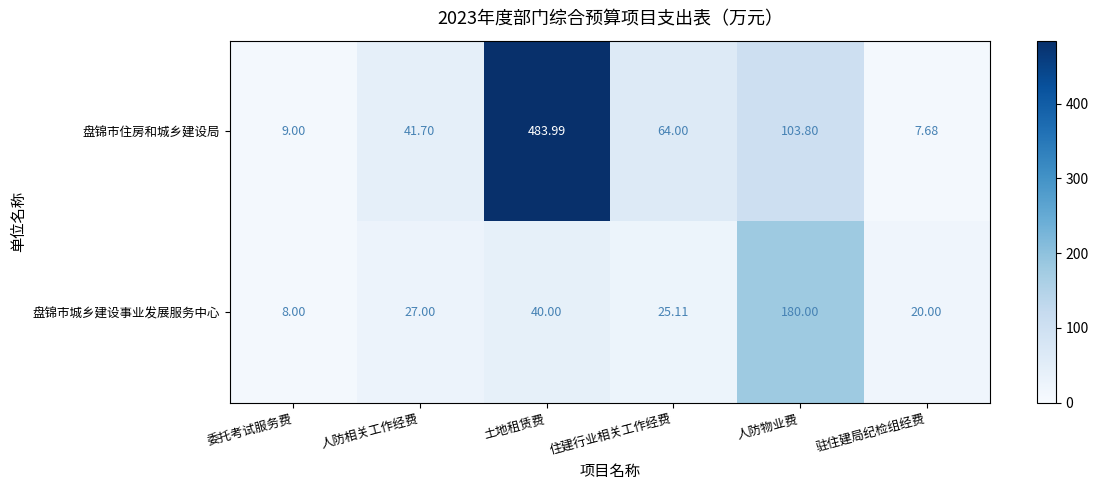

Which series has the largest range (max minus min)?

盘锦市住房和城乡建设局